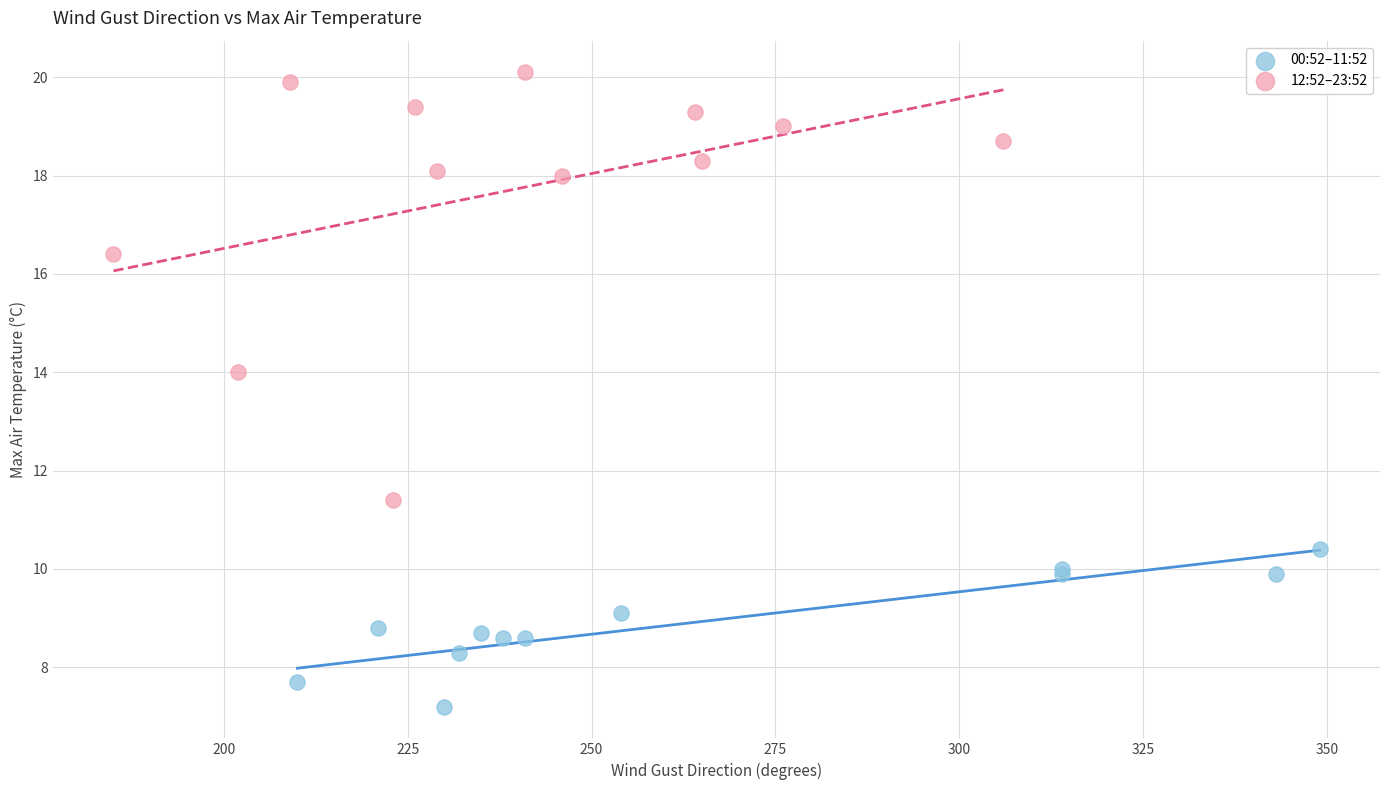

What are all the series names shown in the legend?

00:52–11:52, 12:52–23:52